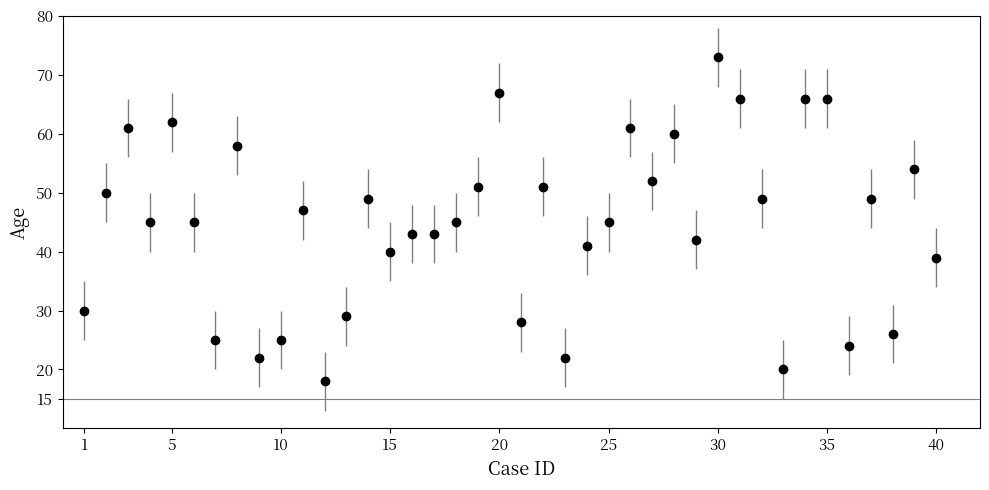

What is the difference between the maximum and minimum values?

55